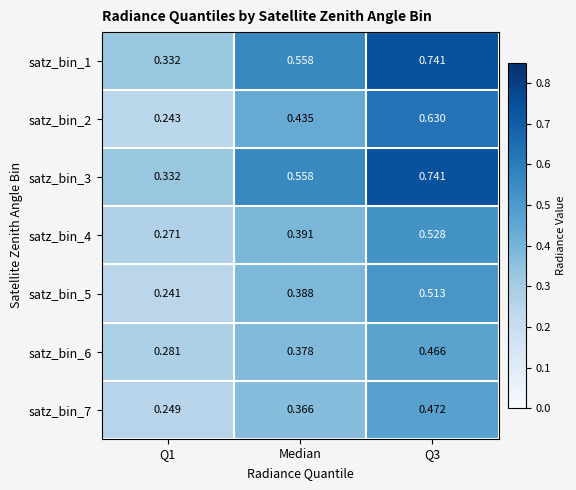

How many data points does each series have?

3